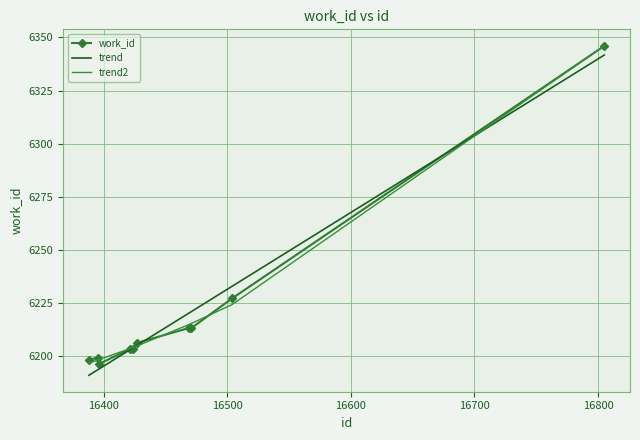

At how many categories does at least one series exceed 6252?

1